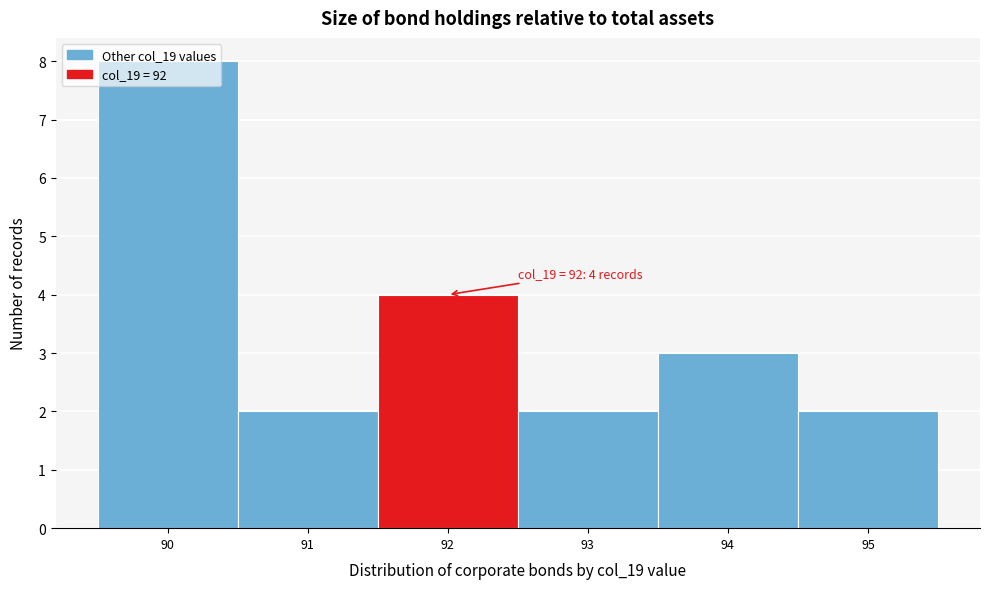

Over which range of the x-axis is the bar tallest?

89.5 to 90.5